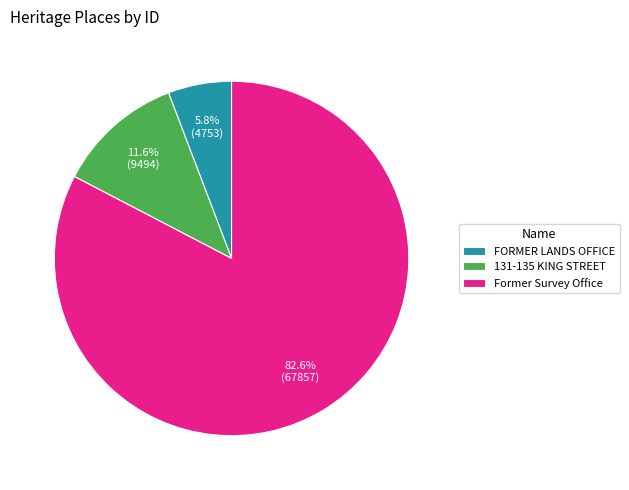

Between FORMER LANDS OFFICE and Former Survey Office, which is larger?

Former Survey Office